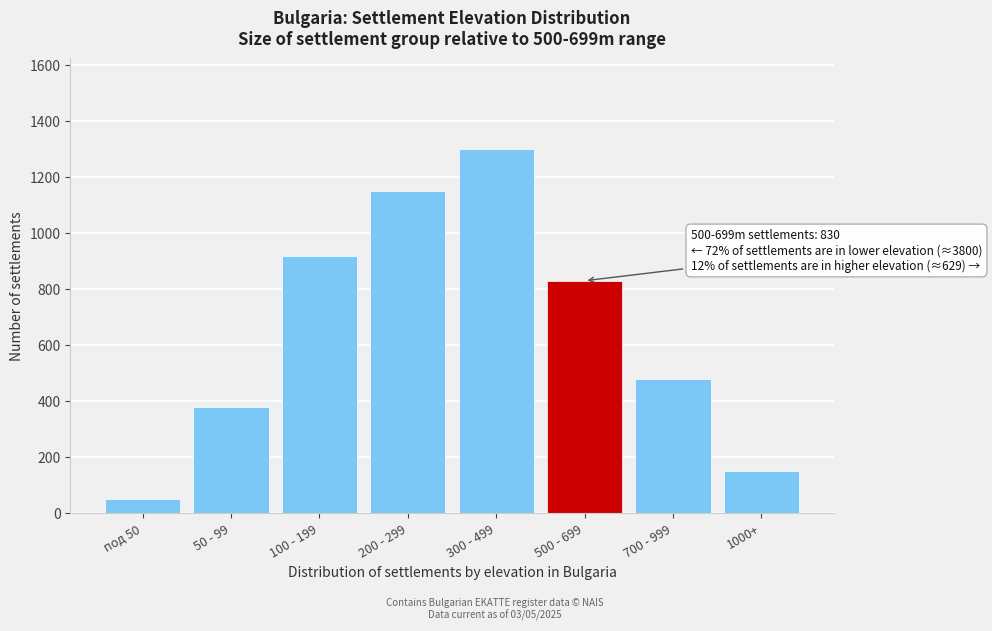

Reading left to right, what are all the values shown in this chart?

50	380	920	1150	1300	830	480	149